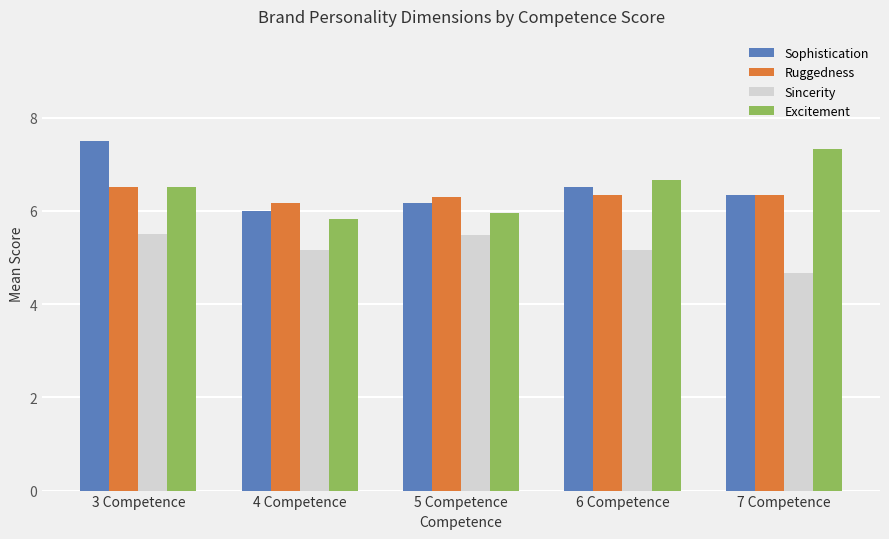

What is the spread (max minus min) of values at 7 Competence?

2.7